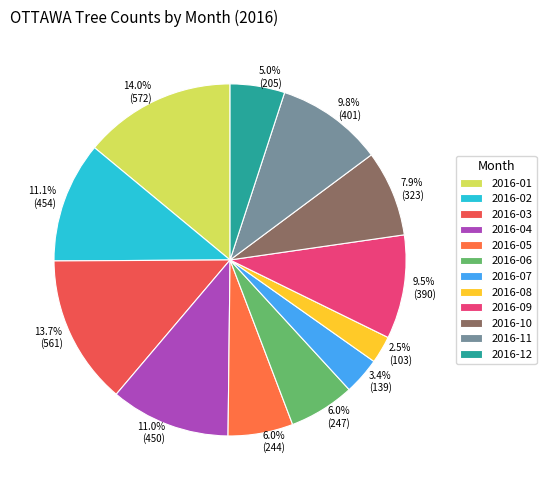

What is the smallest slice in the pie chart?

2016-08